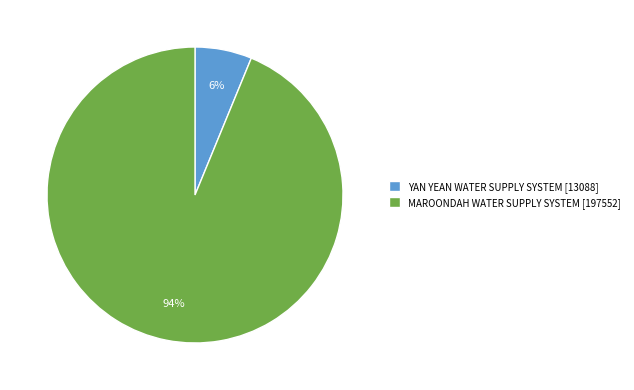

Rank the categories by value from highest to lowest.

MAROONDAH WATER SUPPLY SYSTEM, YAN YEAN WATER SUPPLY SYSTEM